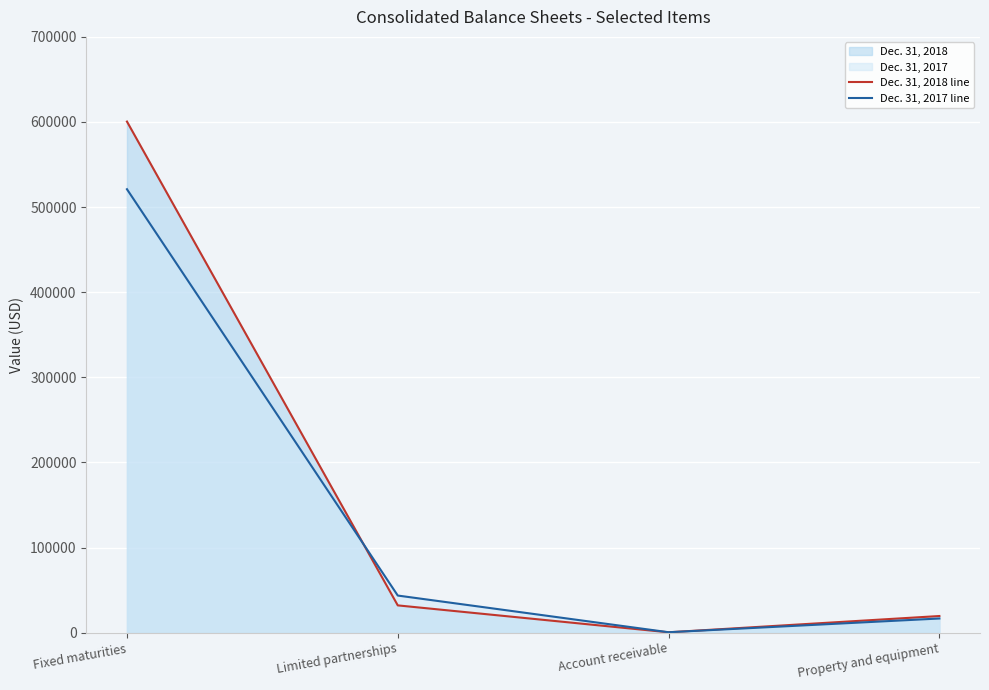

What is the difference between the maximum and minimum values in the Dec. 31, 2018 line series?

600101